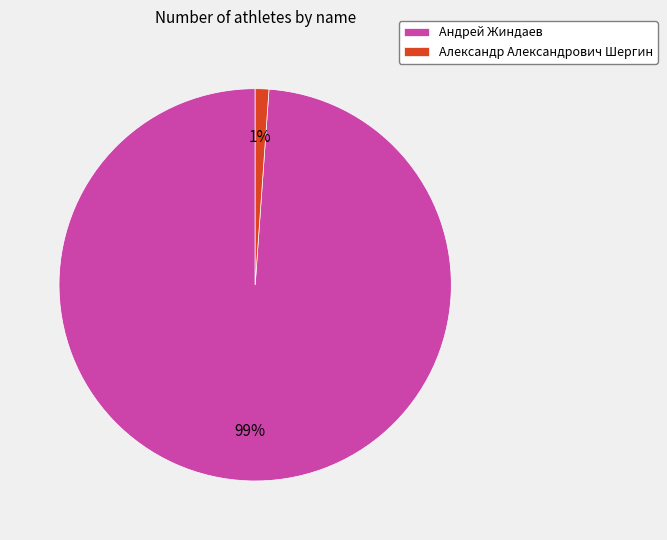

Which category has the biggest portion of the pie?

Андрей Жиндаев